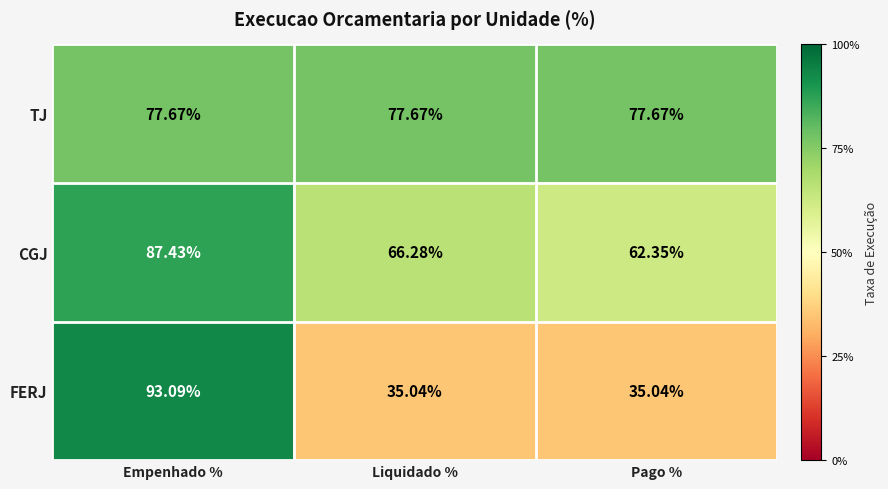

List the labels in order of CGJ value, smallest first.

Pago %, Liquidado %, Empenhado %